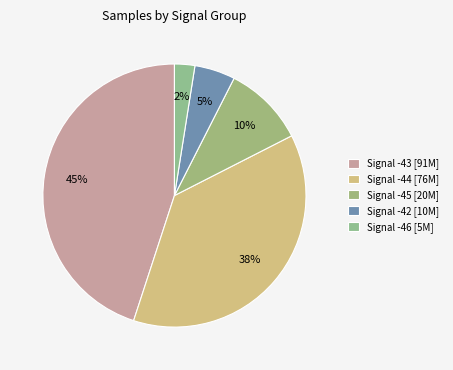

Which slice is the smallest?

Signal -46 [5M]